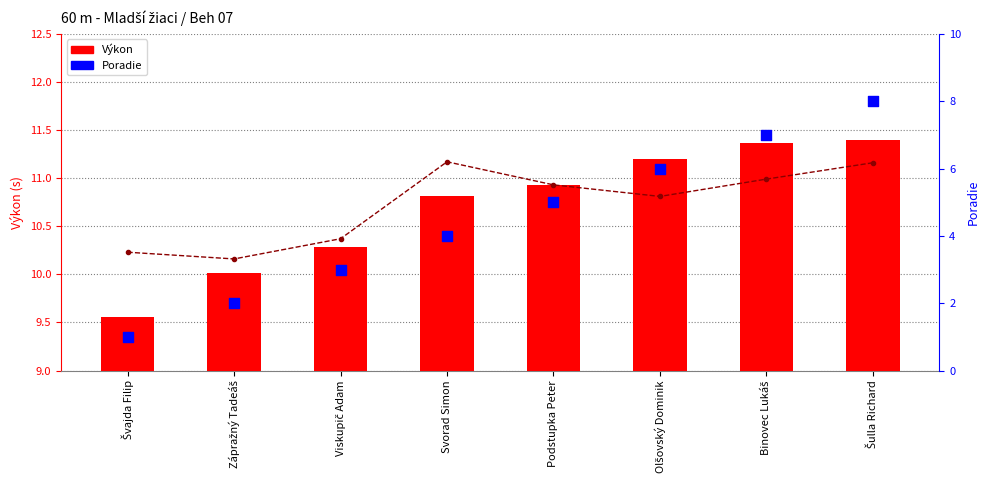

Is the value of Poradie at Svorad Simon greater than the value of PB at Svorad Simon?

No